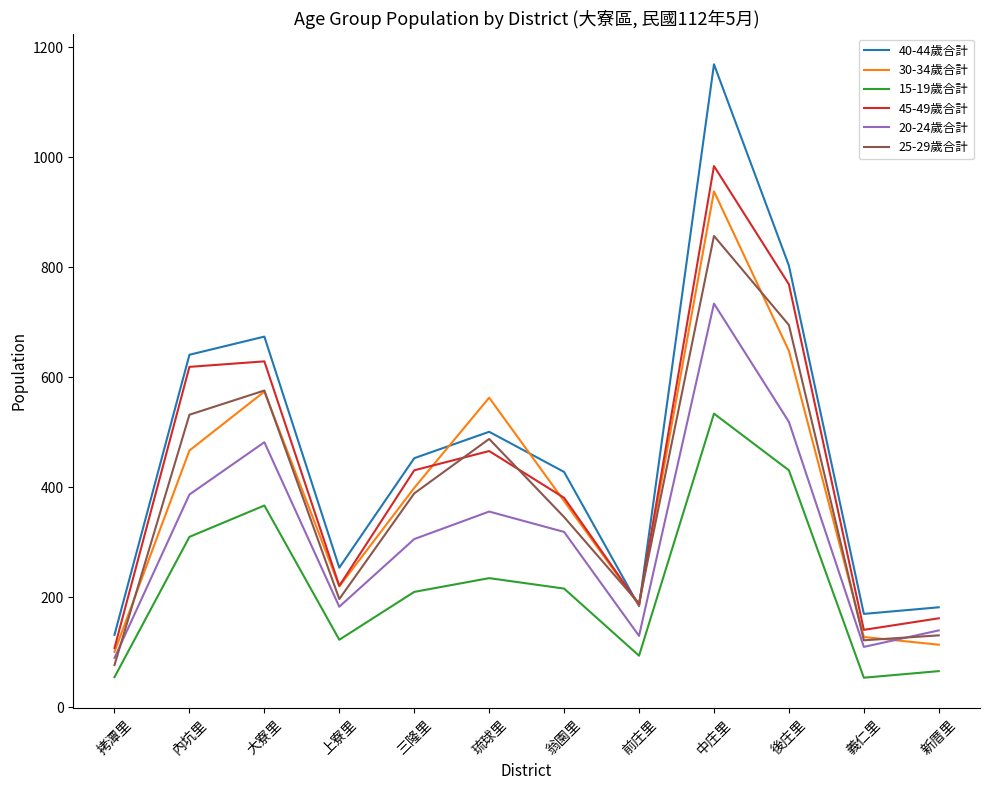

What is the minimum value shown in the chart?

54